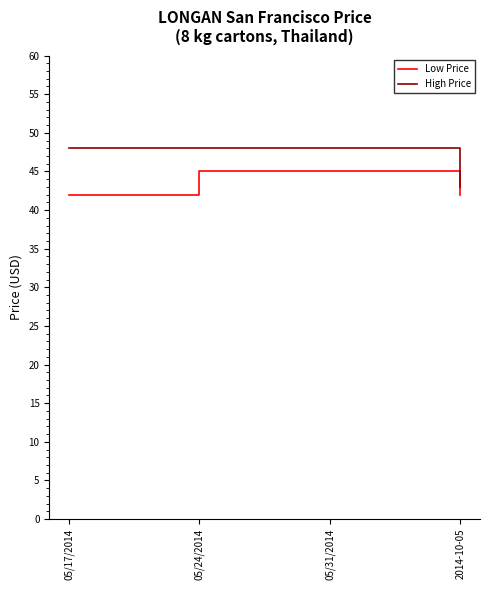

At how many categories does at least one series exceed 42?

4